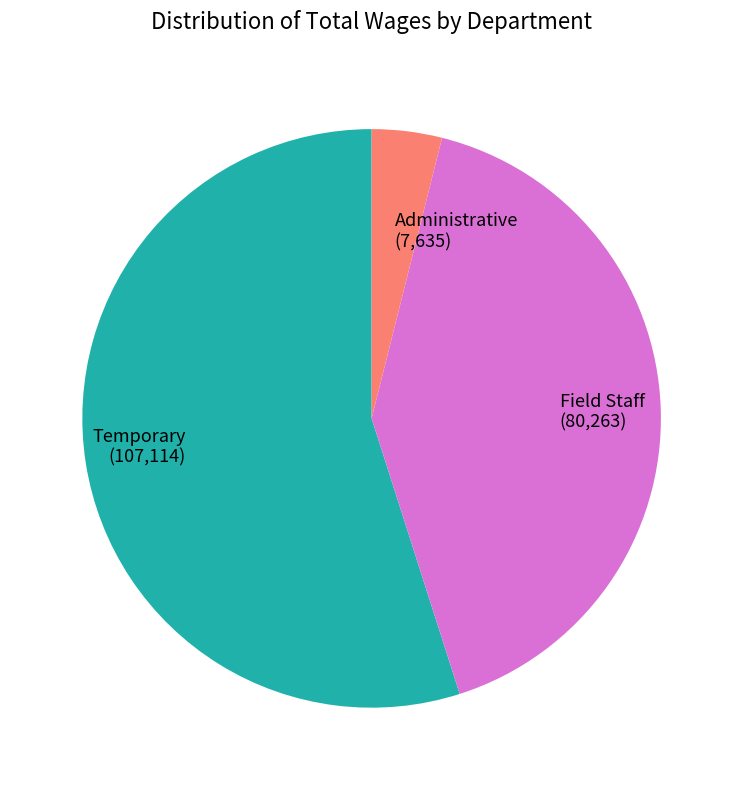

Is the sum of Temporary (107,114) and Administrative (7,635) greater than half?

Yes